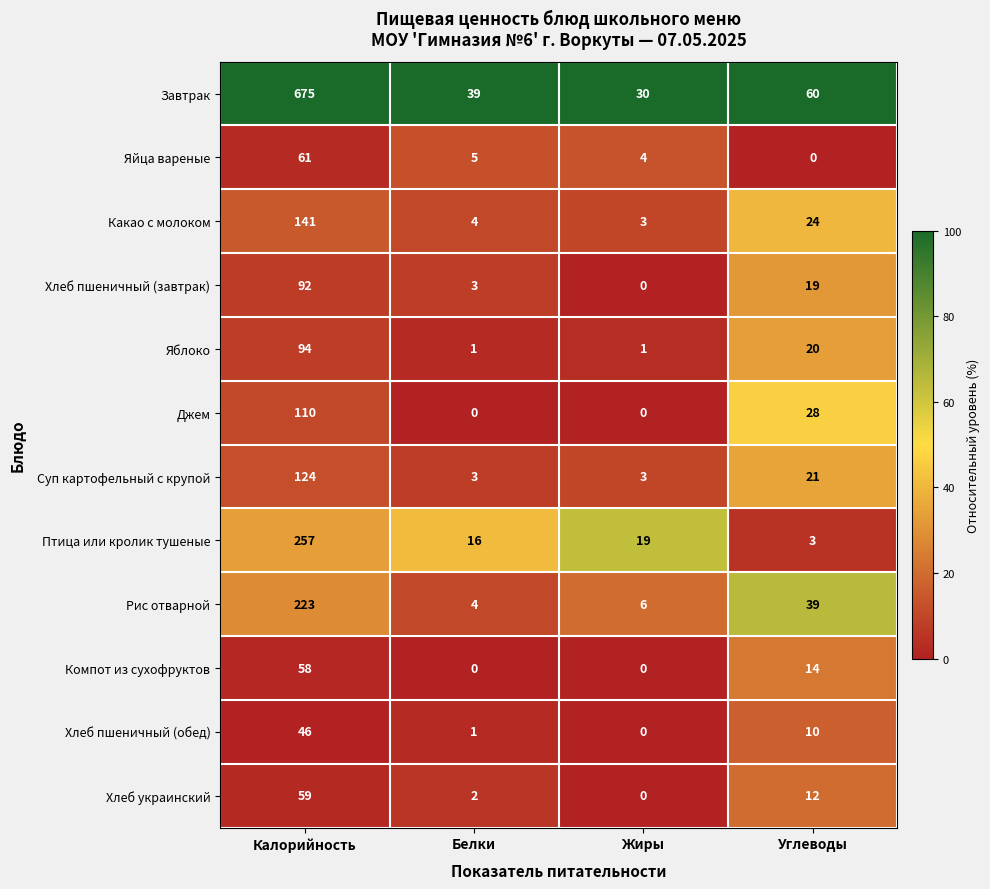

Which series has the largest total across all categories?

Завтрак